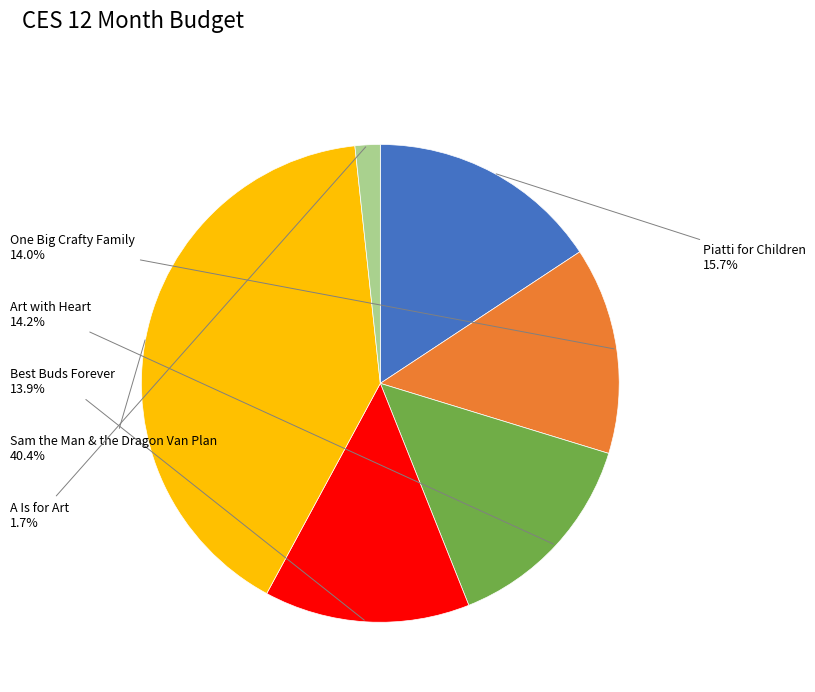

Is there any slice that represents more than half of the pie?

No